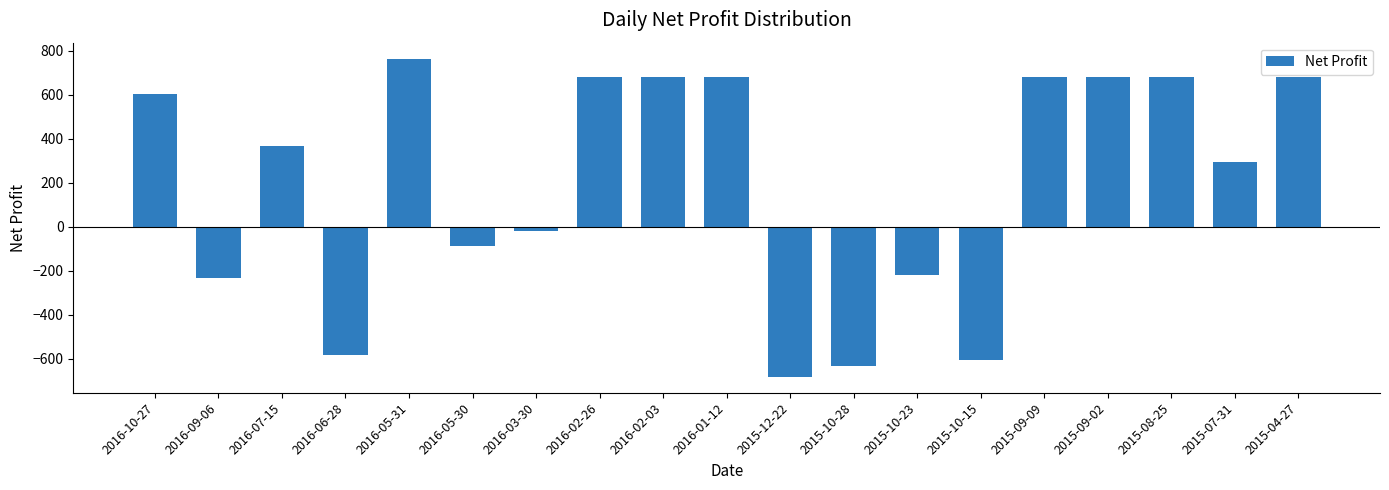

The value at 2016-09-06 is -108.0. True or false?

False